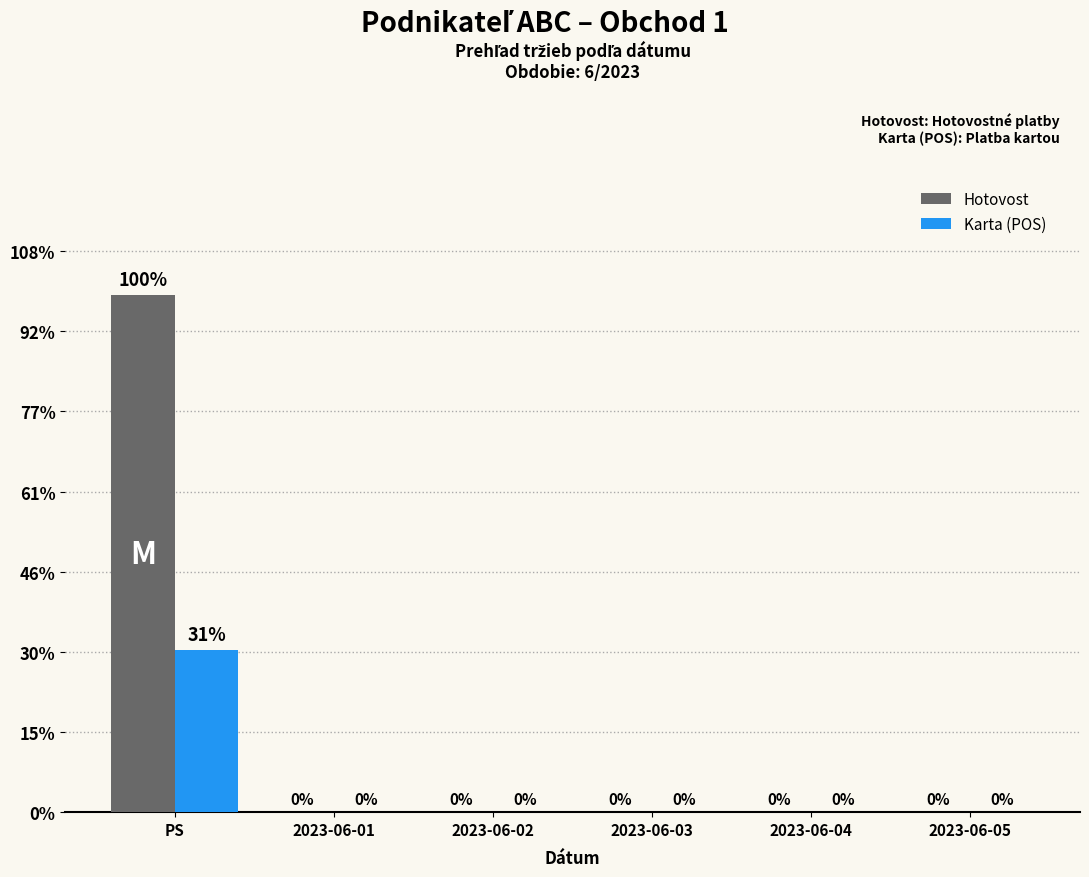

What is the label of the 6th bar from the left?

2023-06-05